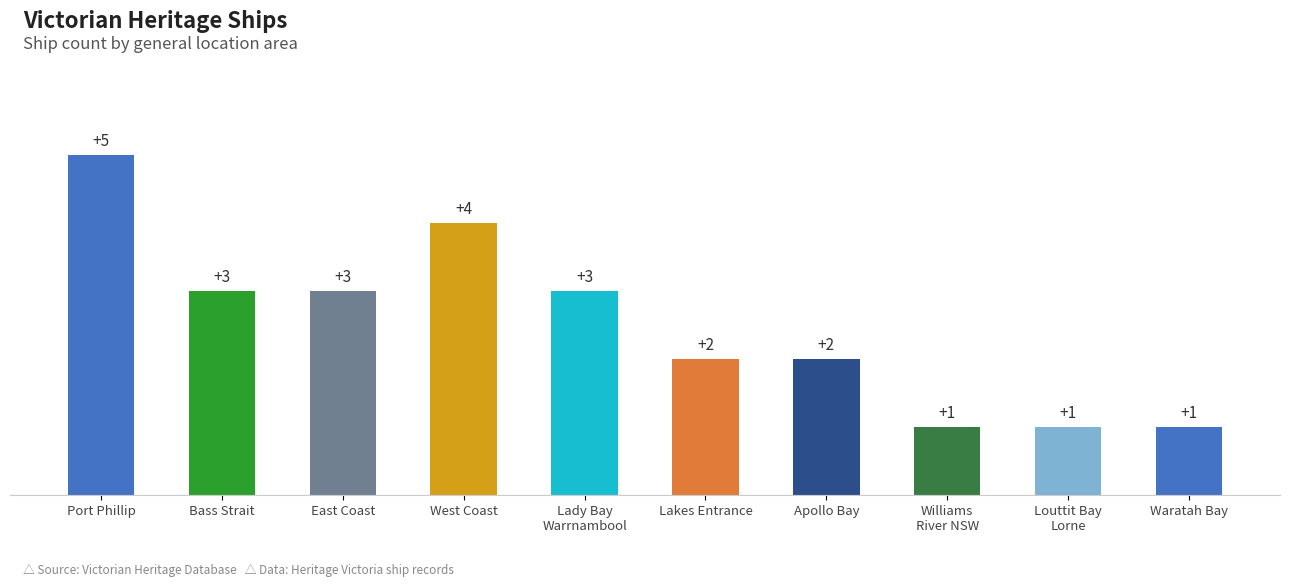

What is the greatest value displayed?

5